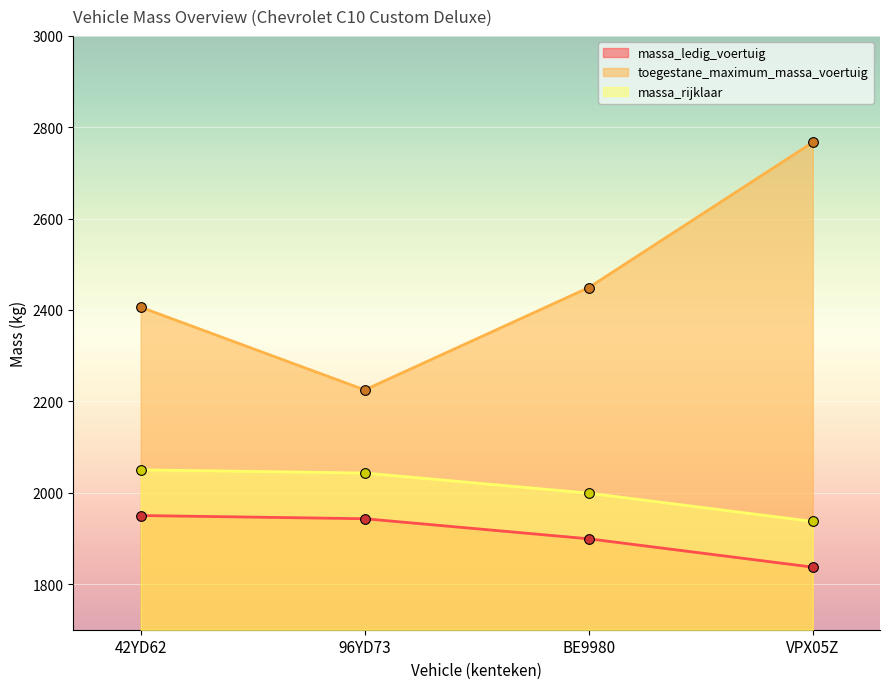

How many lines are shown in the chart?

3